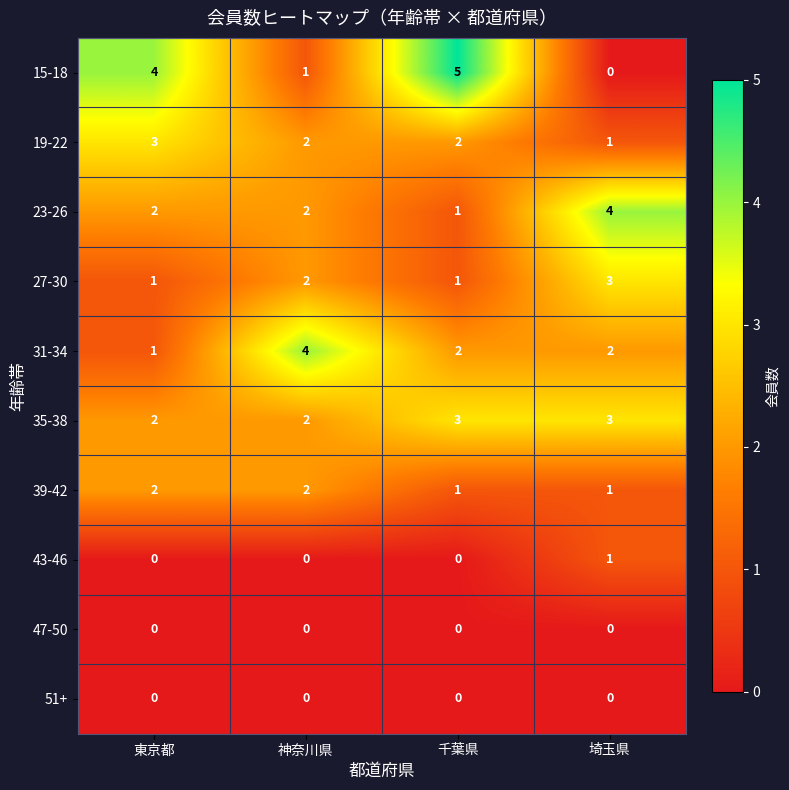

At which category does the chart reach its peak across all series?

千葉県